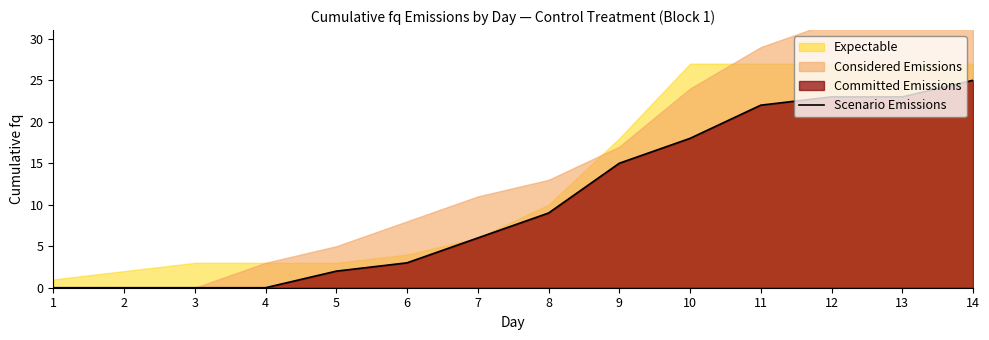

Count the number of categories in the chart.

14